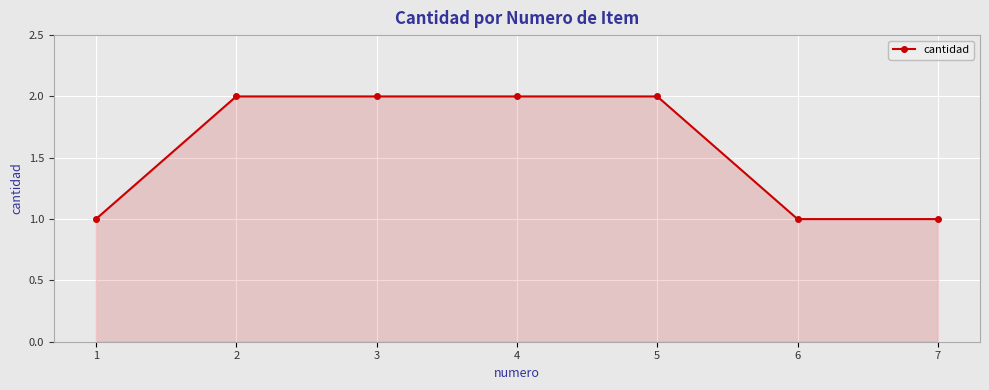

What is the sum of all values?

11